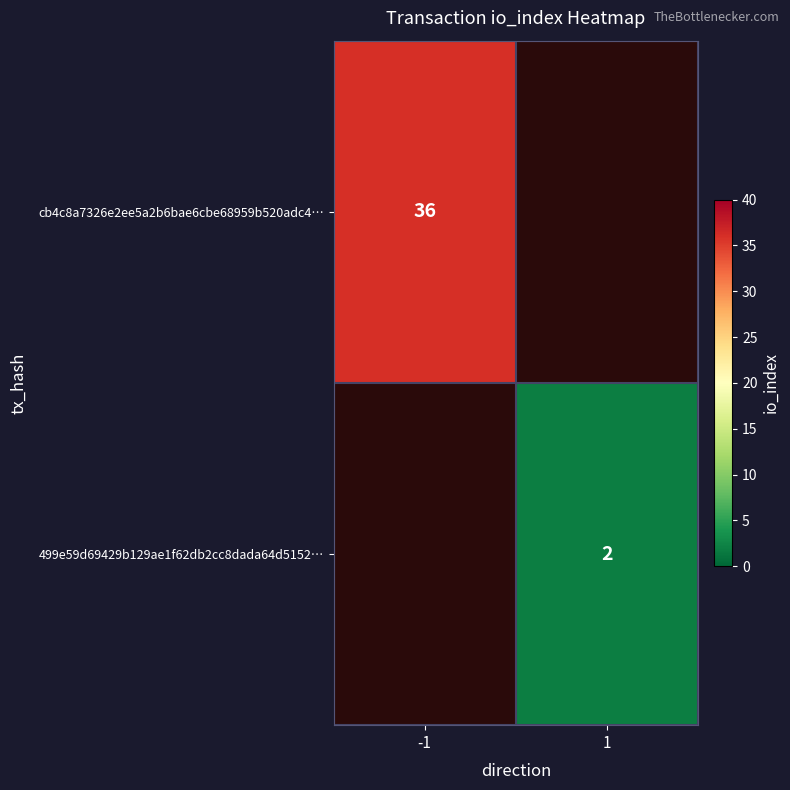

What is the smallest value displayed?

2.0